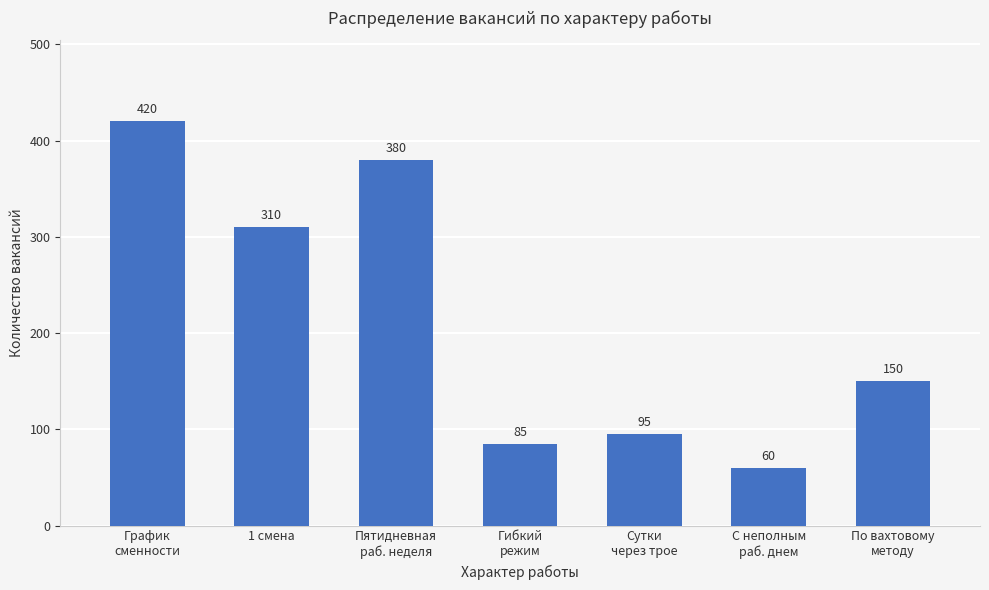

What is the sum of all values?

1500